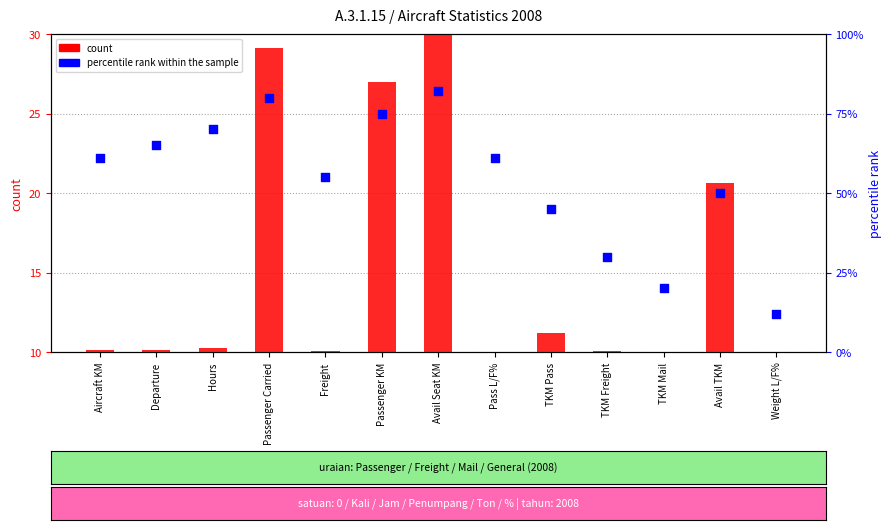

Which series has the largest total across all categories?

percentile rank within the sample